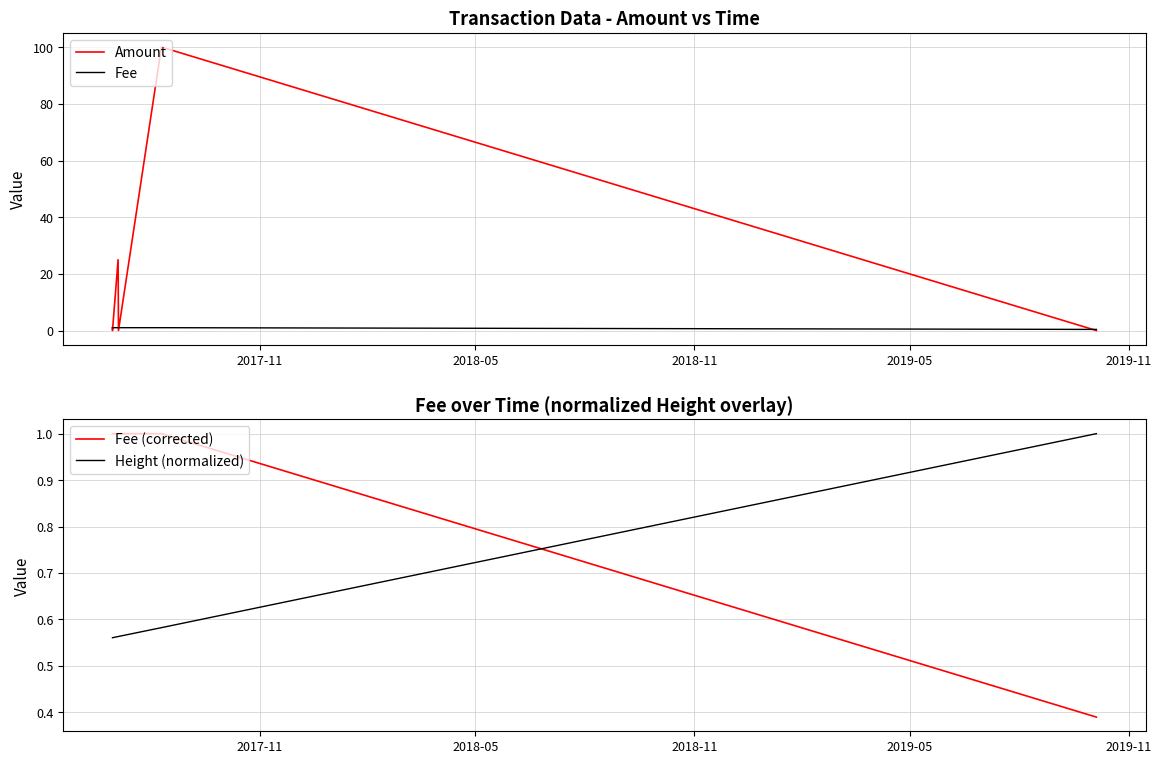

True or false: Amount has more than 1 interior local peaks.

True